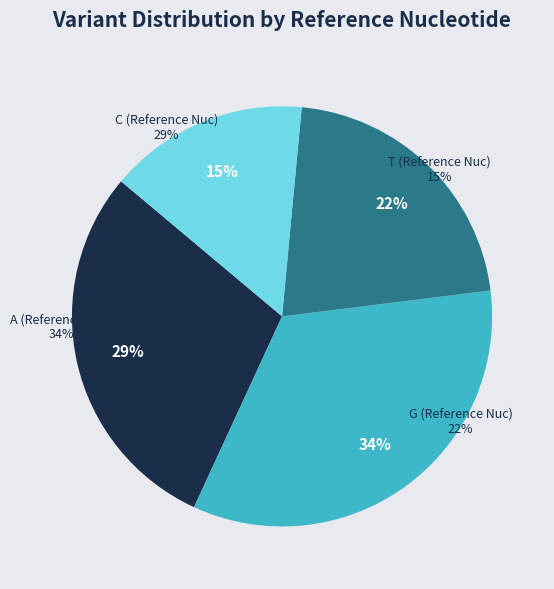

True or false: T accounts for 15% of the total.

True